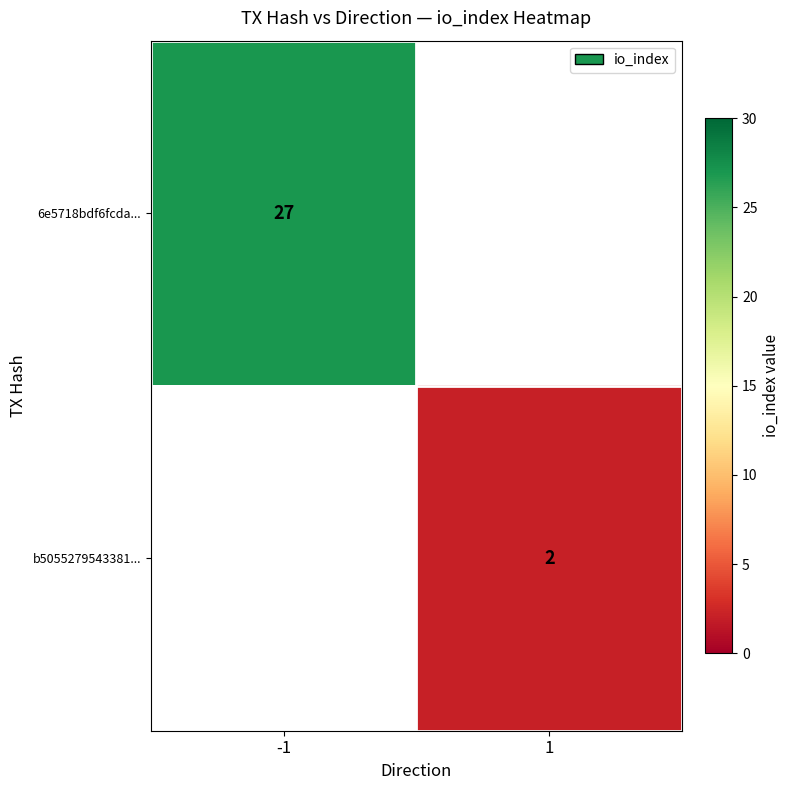

Is the value of b5055279543381... at 1 greater than the value of 6e5718bdf6fcda... at -1?

No